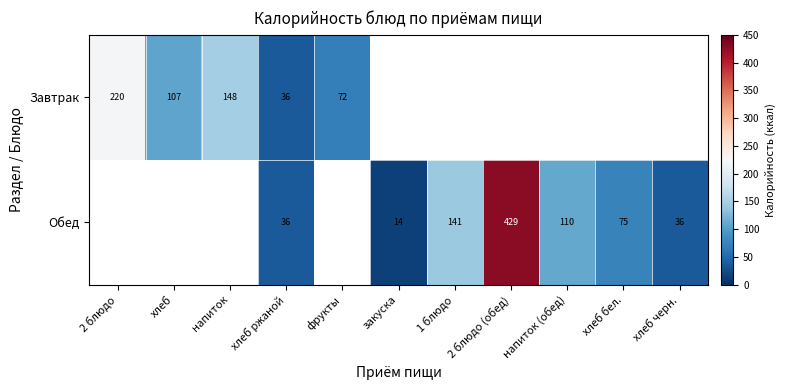

True or false: Завтрак has a value of 53.7 at хлеб ржаной.

False